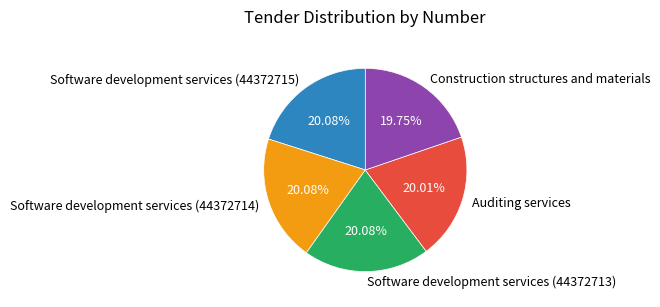

To the nearest percent, what is the average slice percentage?

20%